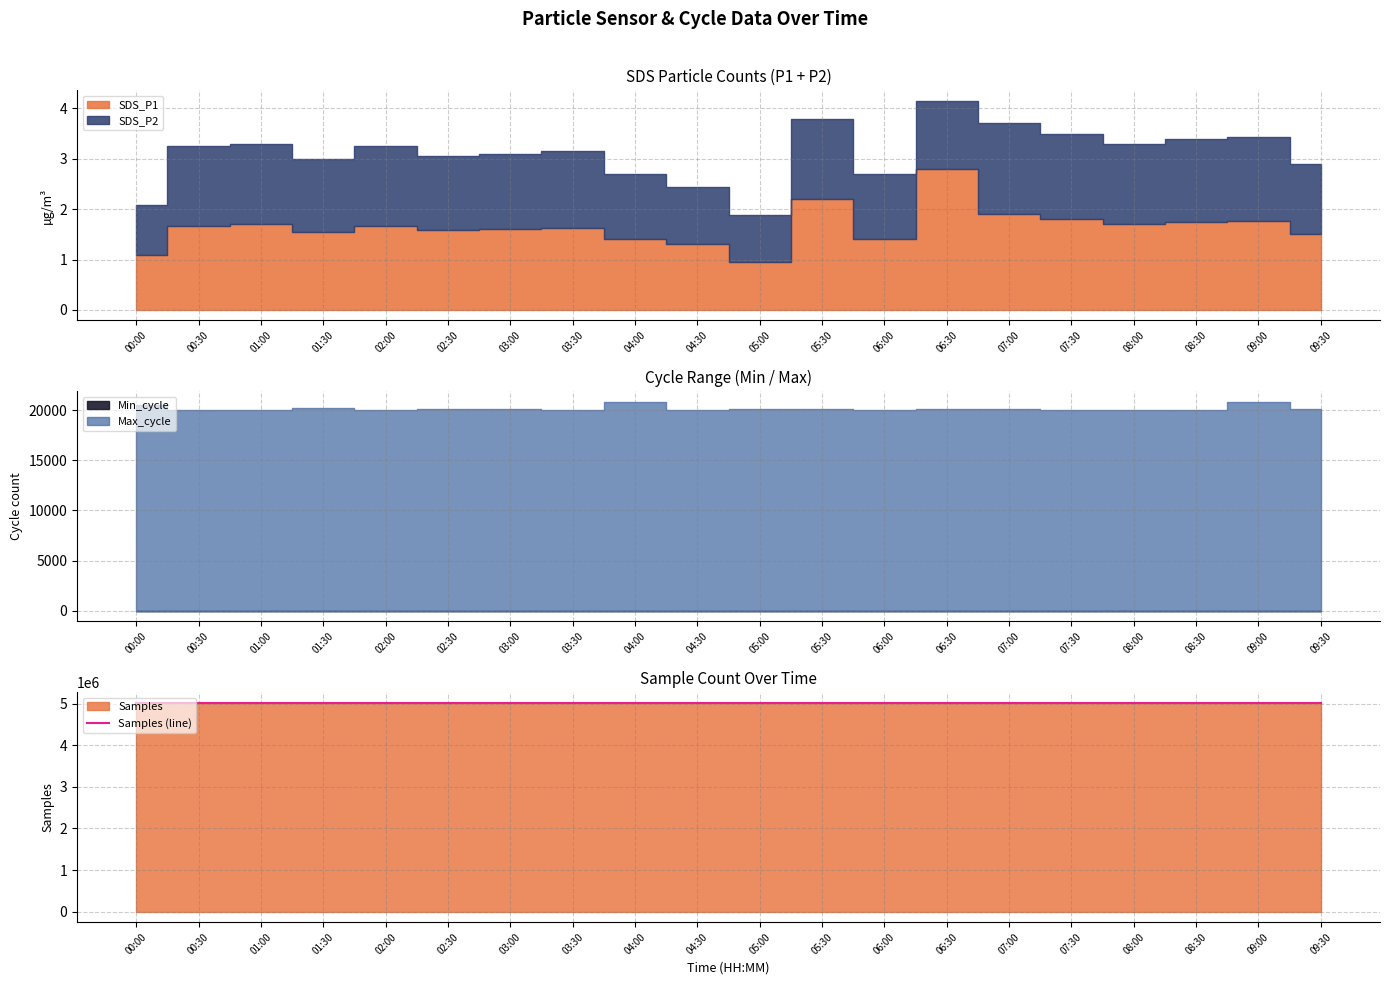

Reading left to right, what are all the values shown in this chart?

00:00=5020664	00:30=5015831	01:00=5014084	01:30=5016341	02:00=5017446	02:30=5012200	03:00=5018774	03:30=5005892	04:00=5019517	04:30=5016474	05:00=5017625	05:30=5017618	06:00=5015000	06:30=5011642	07:00=5013563	07:30=5016855	08:00=5023204	08:30=5016604	09:00=5021323	09:30=5018273